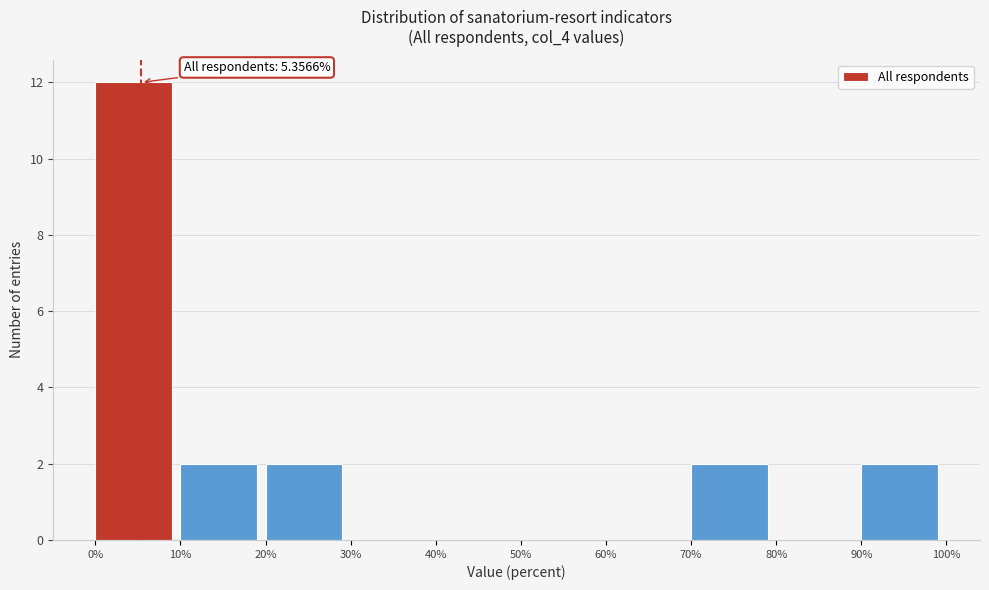

Which range on the x-axis has the tallest bar?

0% to 10%